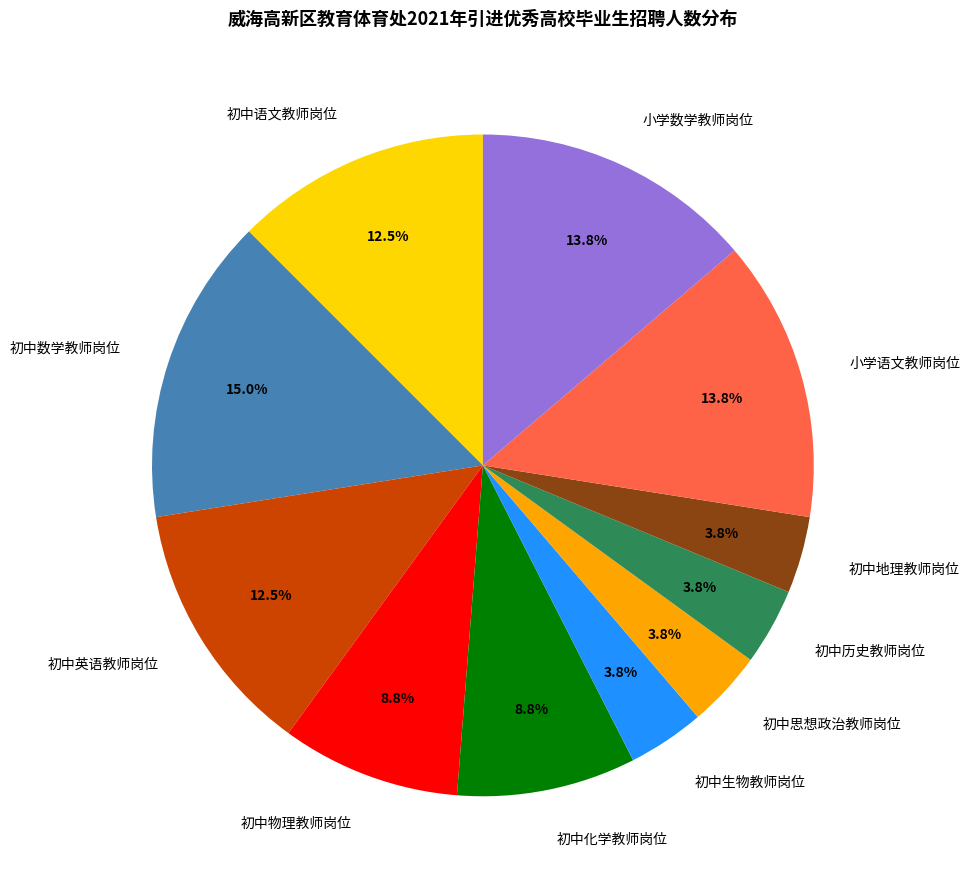

Do 初中数学教师岗位 and 初中语文教师岗位 together represent more than half of the pie?

No